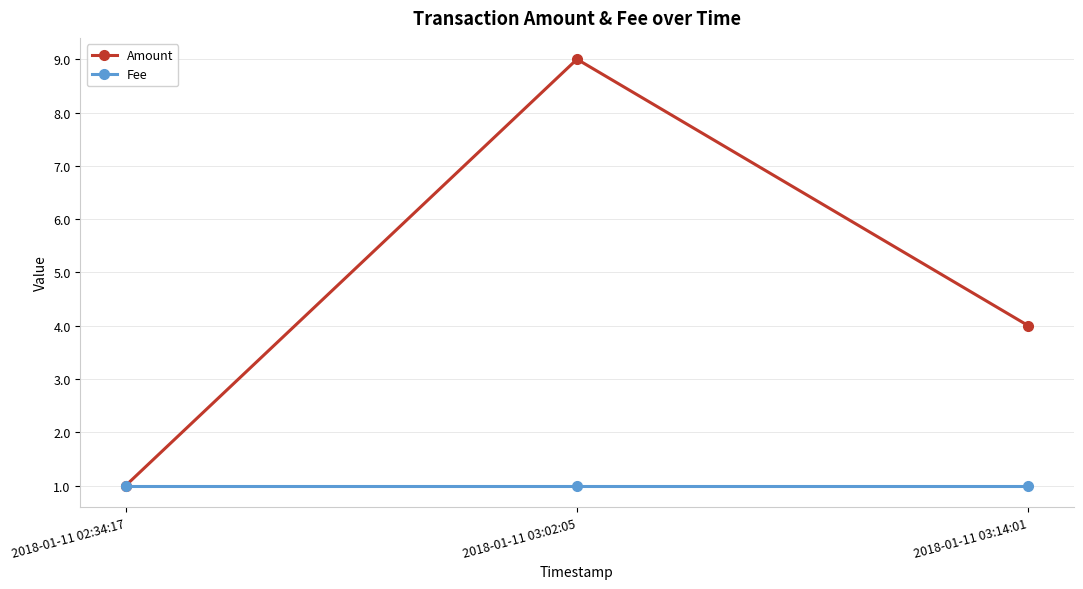

How many distinct data groups are displayed?

2